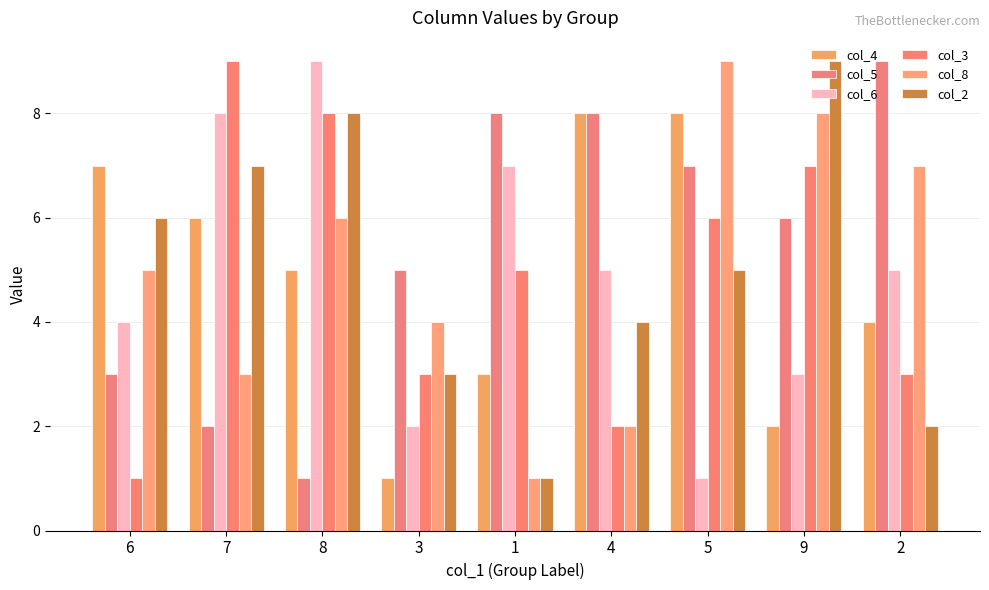

Is it true that col_3 equals 10 at 5?

False